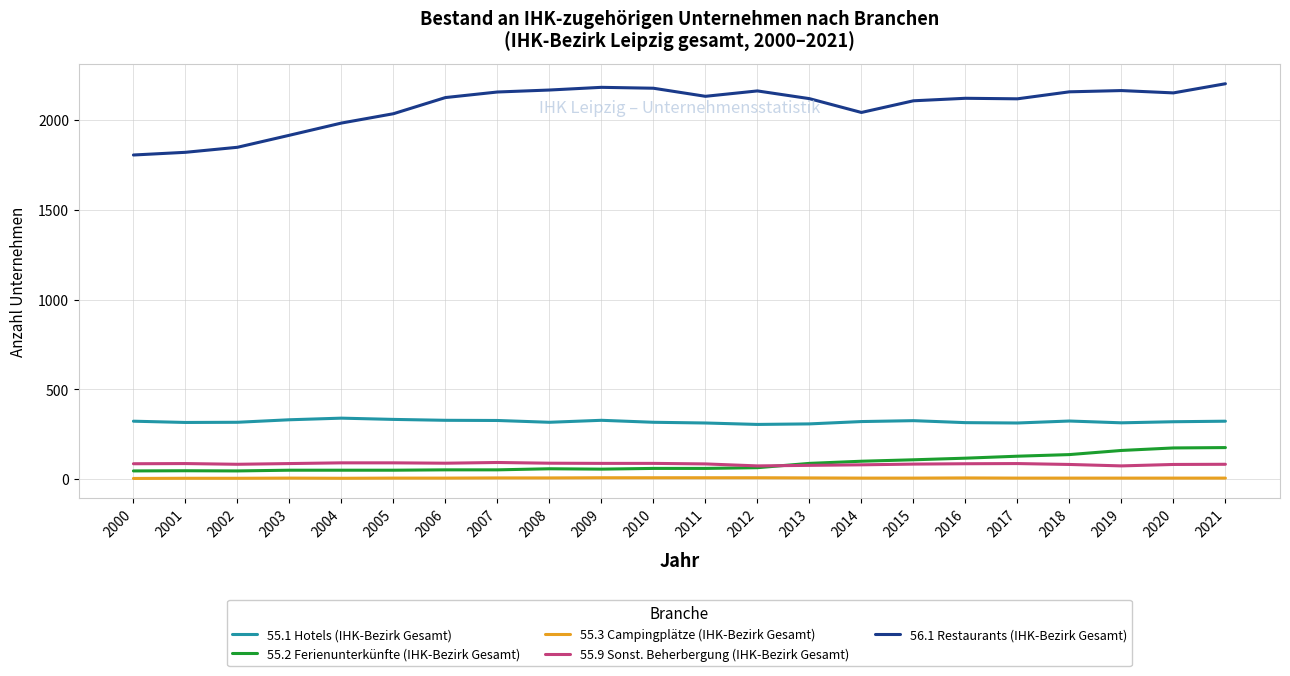

What is the difference between the highest and lowest values at 2021?

2197